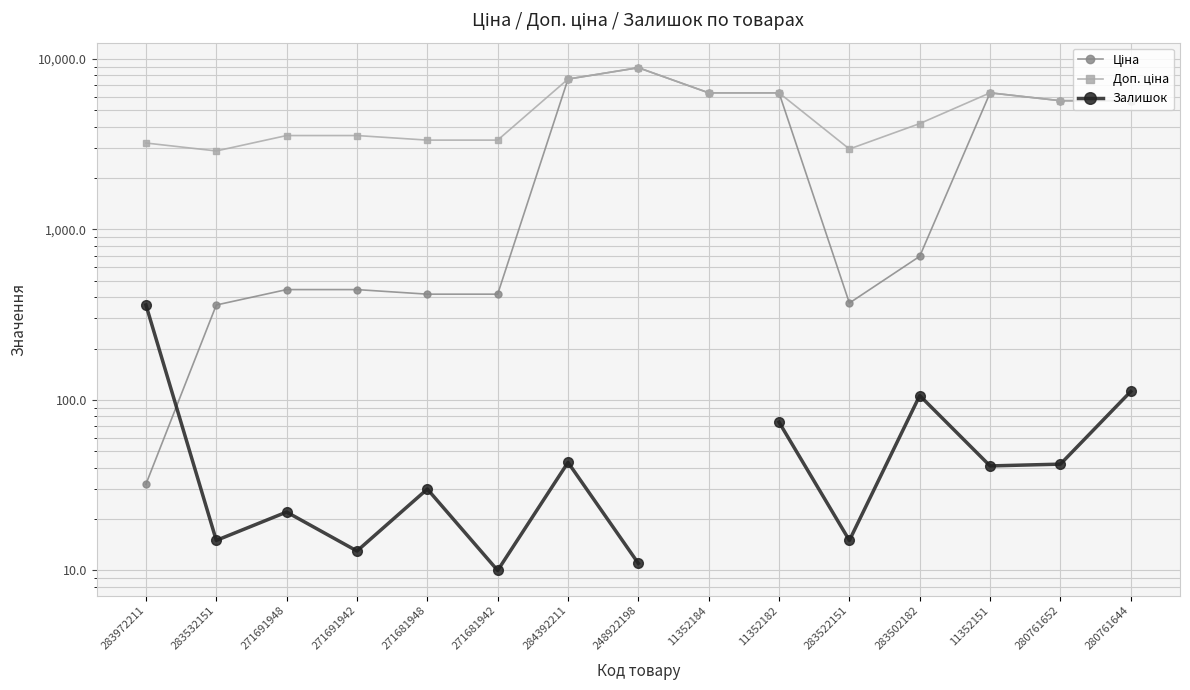

Which series has the largest total across all categories?

Доп. ціна